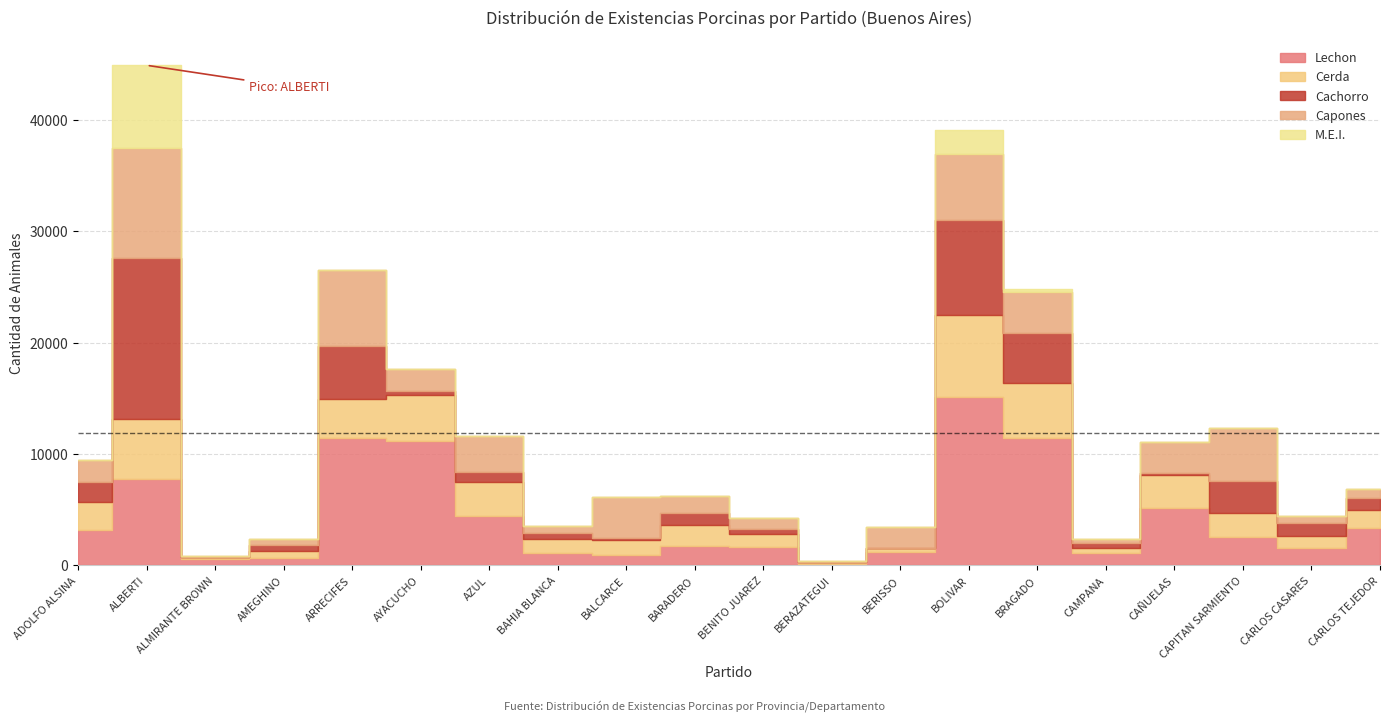

Where is Lechon nearest to the value 7596?

ALBERTI